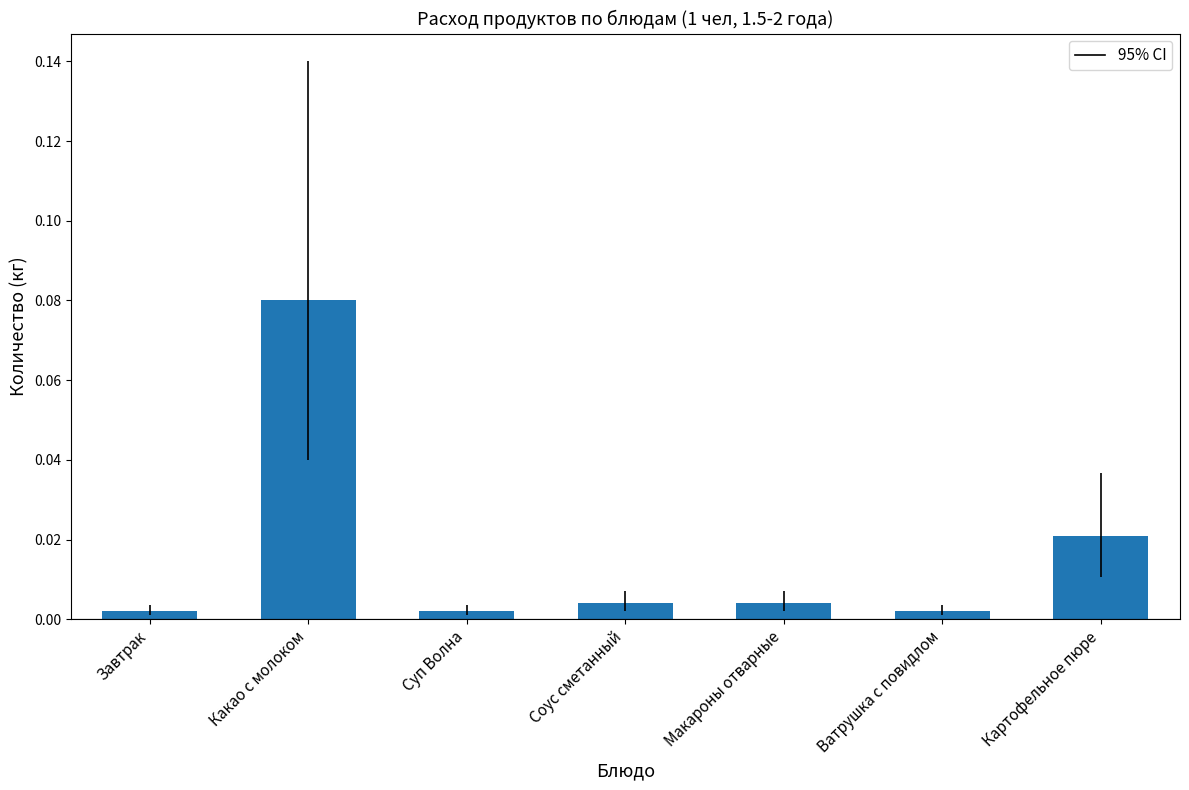

What is the label of the 6th bar from the left?

Ватрушка с повидлом